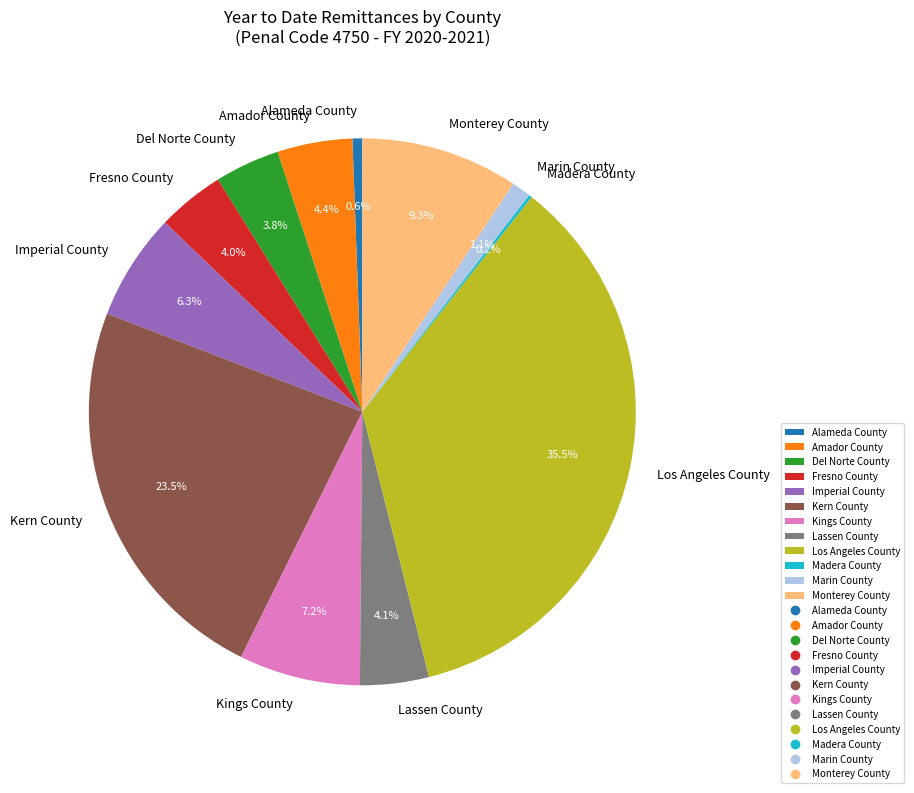

Is the sum of Alameda County and Fresno County greater than half?

No